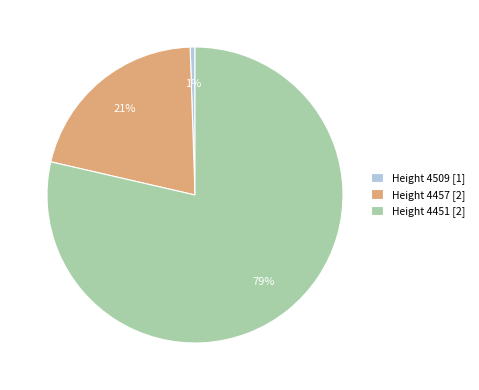

Combined, do Height 4451 [2] and Height 4509 [1] account for over 50%?

Yes